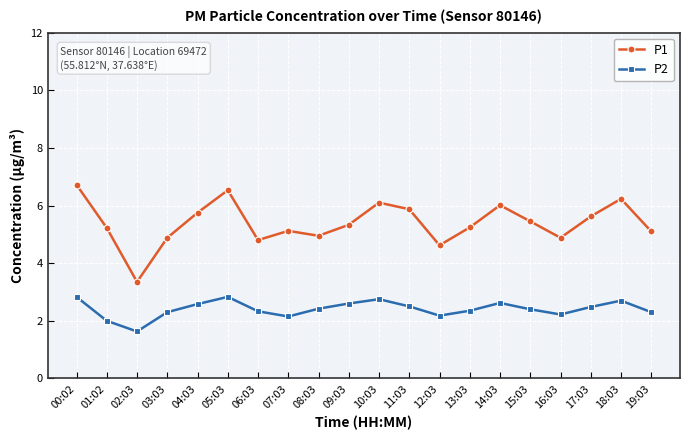

True or false: P1 and P2 cross at least once.

False